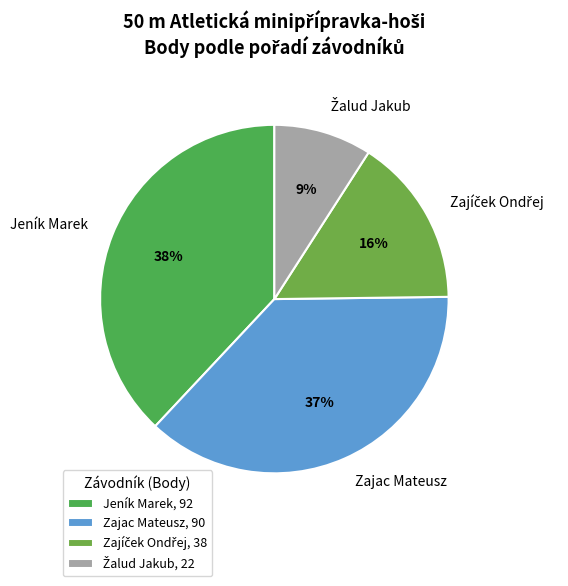

Which slice is the largest?

Jeník Marek